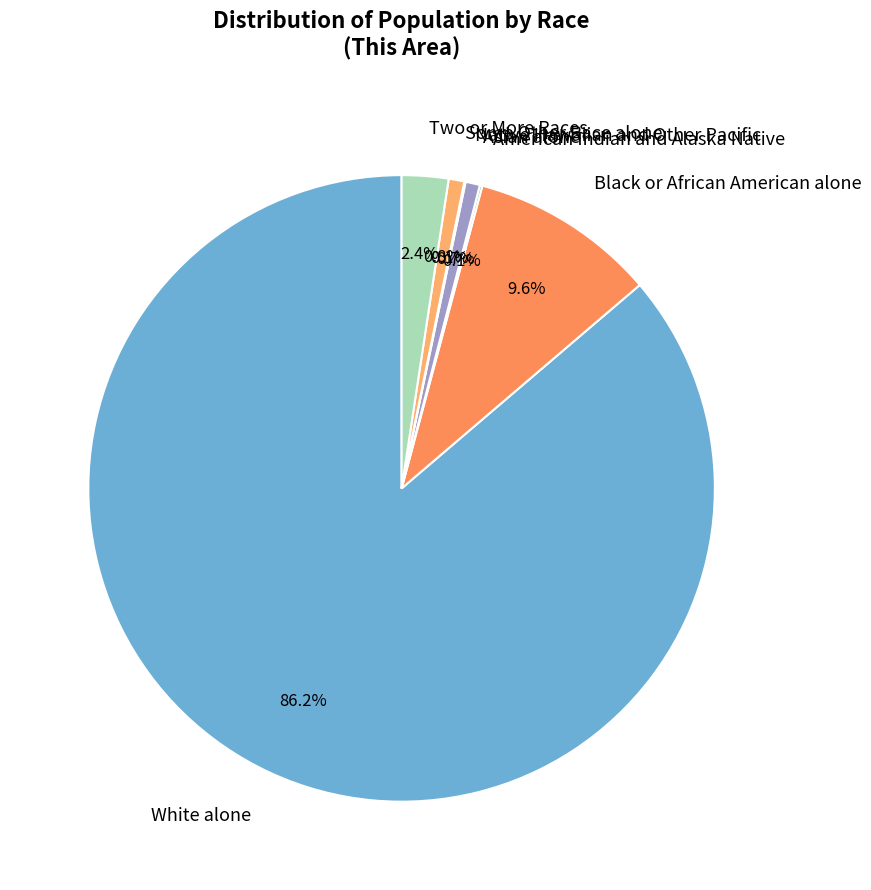

To the nearest percent, what is the average slice percentage?

14%